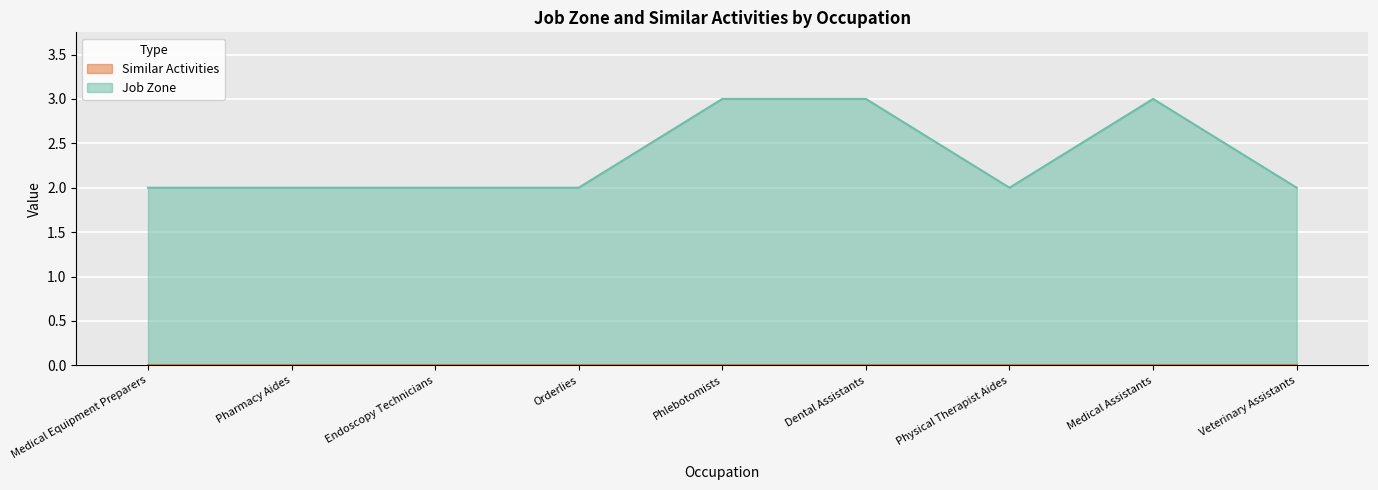

What is the sum of the values at Pharmacy Aides and Physical Therapist Aides?

4